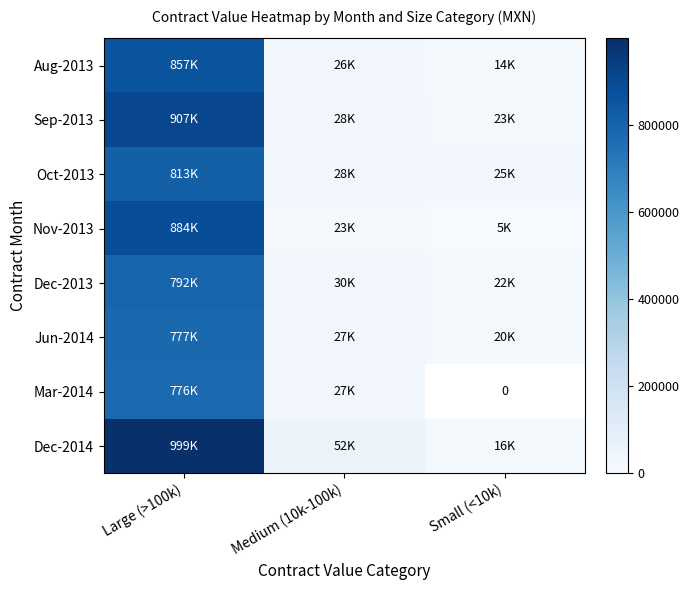

Where does the Dec-2013 series first go above 30360?

Large (>100k)